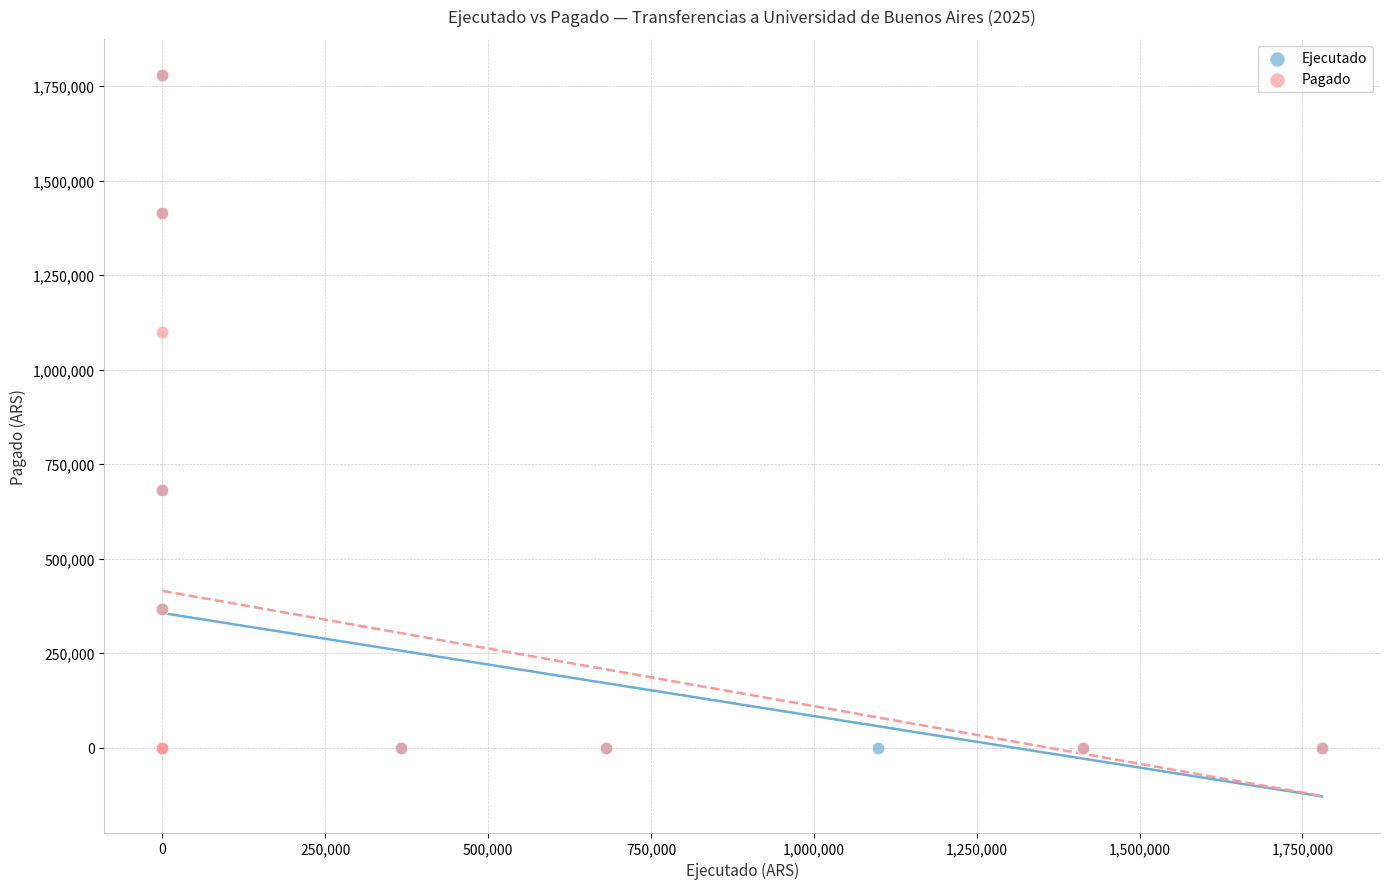

What are all the series names shown in the legend?

Ejecutado, Pagado